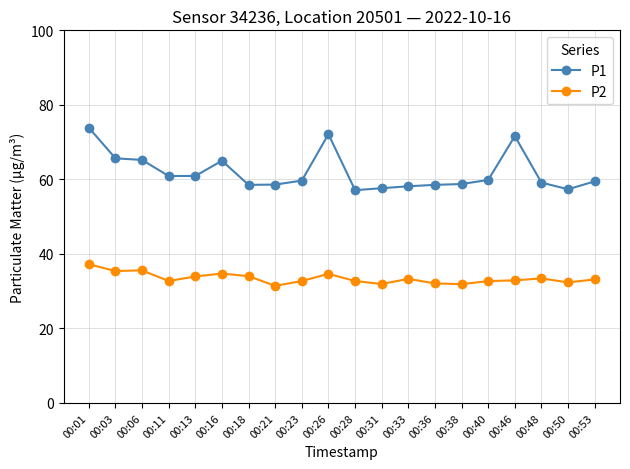

List the series in order of their peak value, highest first.

P1, P2